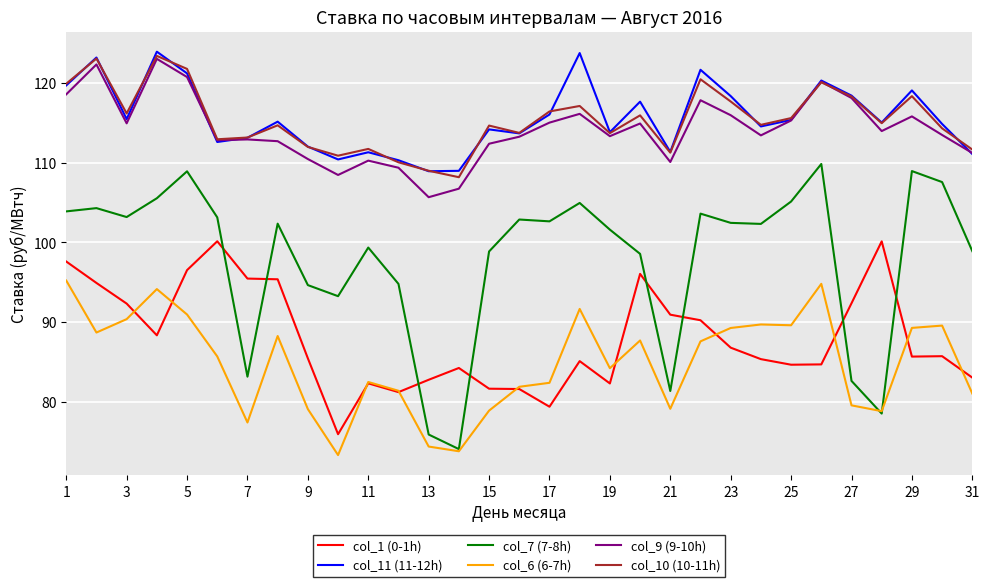

True or false: col_1 (0-1h) and col_9 (9-10h) cross at least once.

False